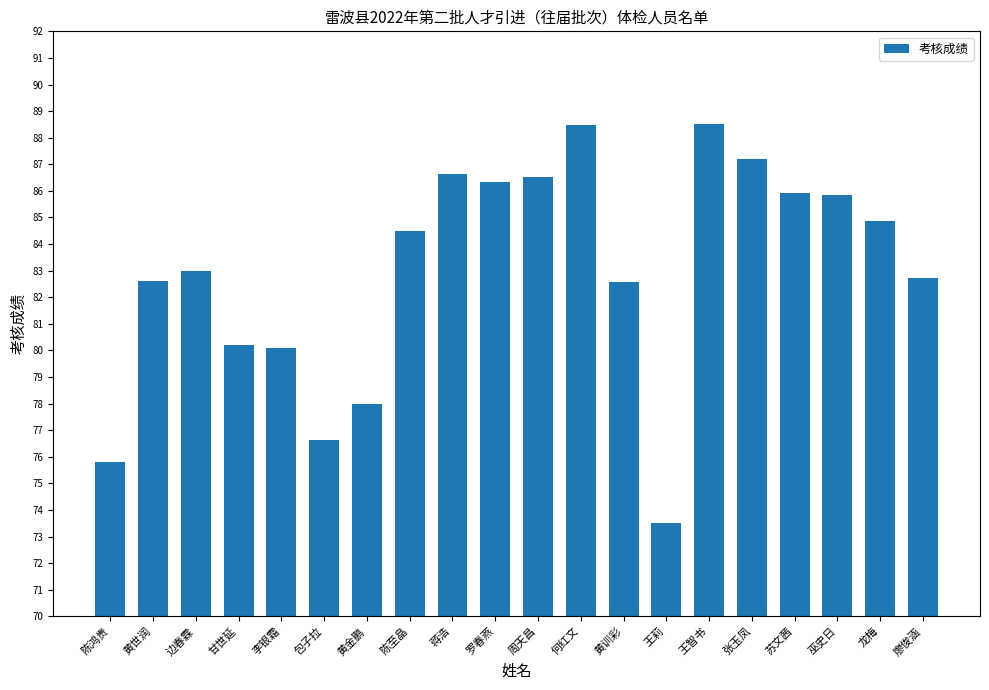

What position from the right is 王莉?

7